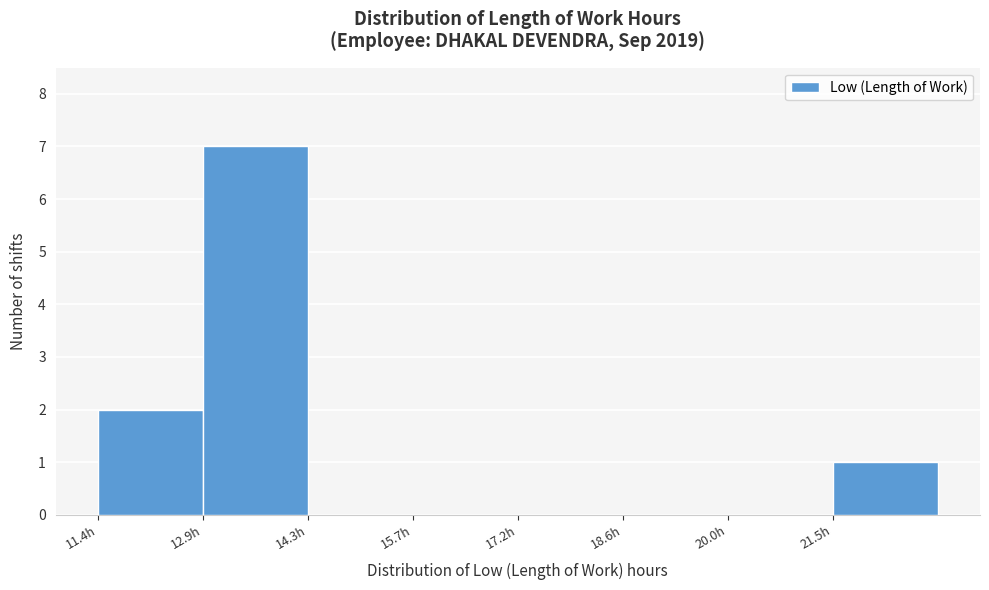

What is the height of the bar covering 21.4 to 23.0 on the x-axis? Neither the bar edges nor the heights are printed on the chart, so give them approximately, as read against the axes.

1